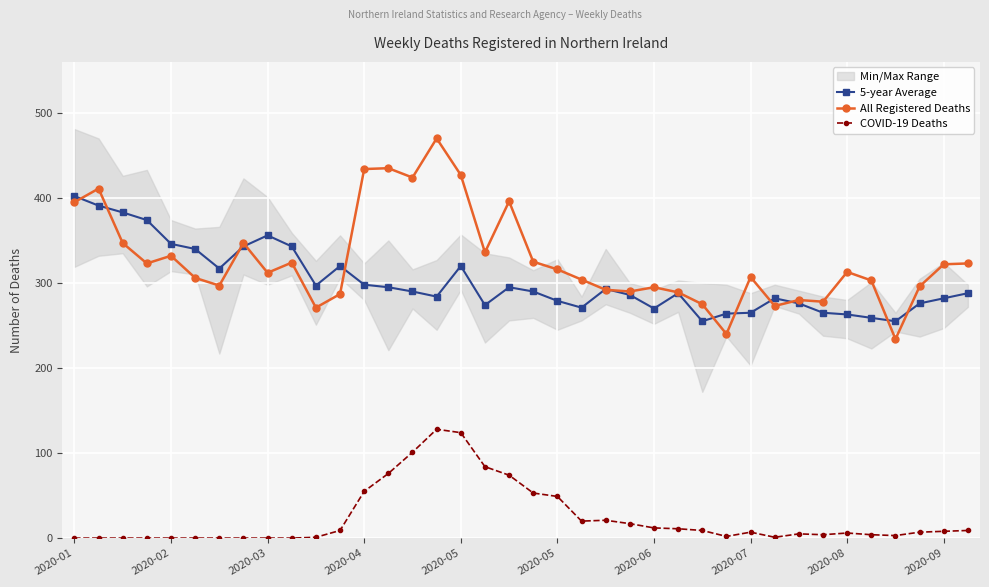

True or false: All Registered Deaths and COVID-19 Deaths intersect in this chart.

False